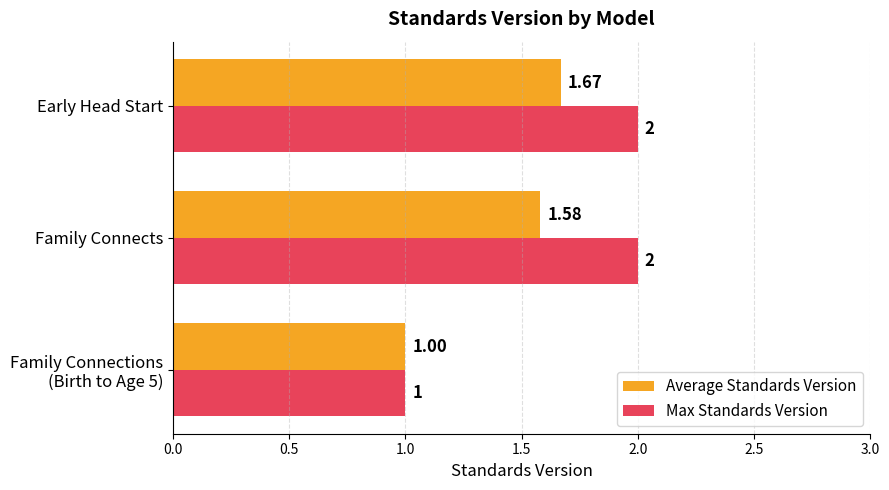

Which series has the widest spread of values?

Max Standards Version